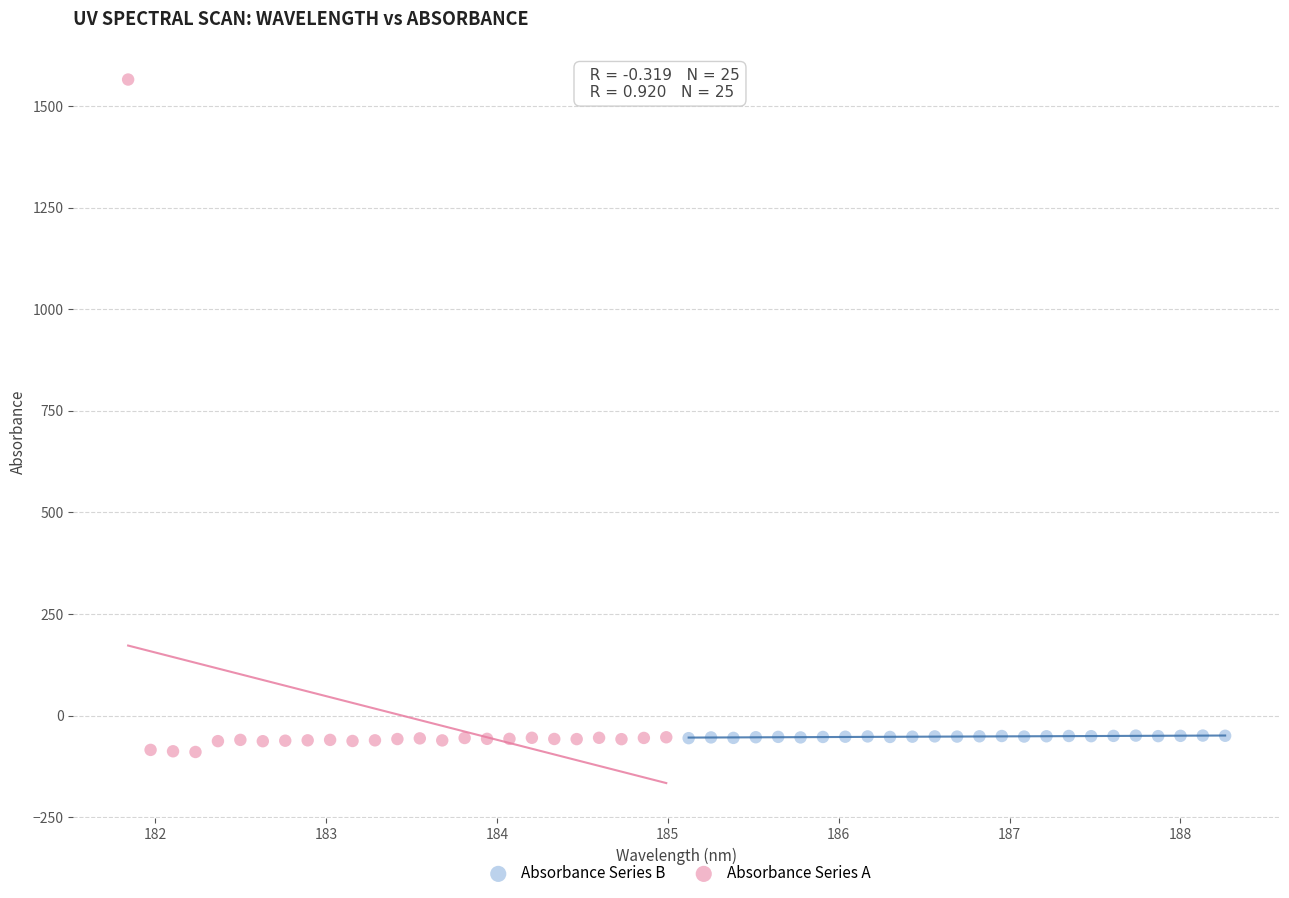

Which series contains the highest Y value?

Absorbance Series A